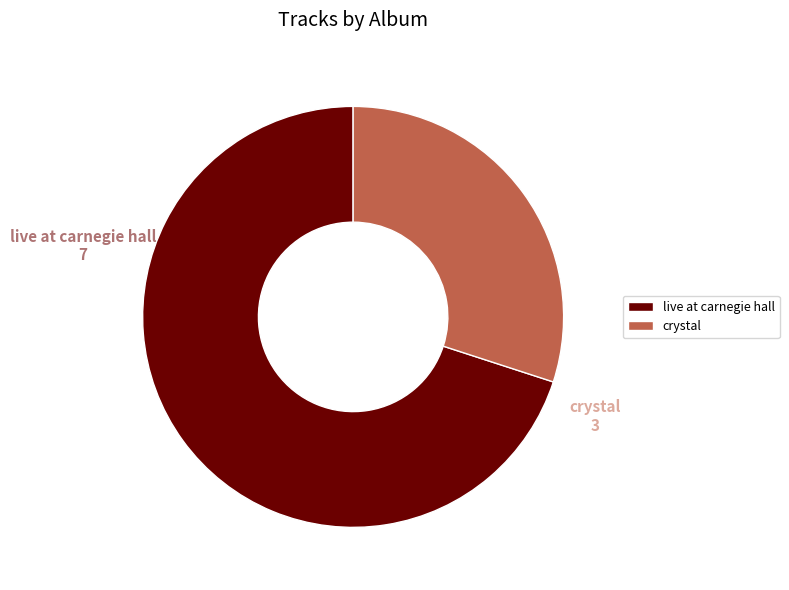

Which category has the smallest portion of the pie?

crystal